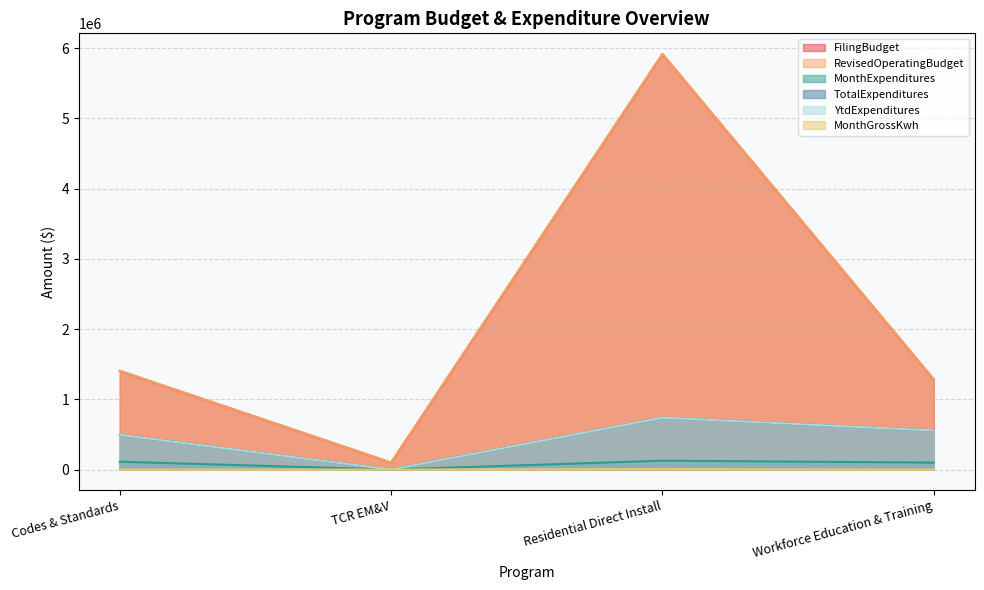

Reading left to right, extract all data points from this chart.

FilingBudget: 1404181	98310	5914078	1280298
RevisedOperatingBudget: 1404181	98310	5914078	1280298
MonthExpenditures: 111735	0	126231	99011
TotalExpenditures: 494185	0	738460	556094
YtdExpenditures: 494185	0	738460	556094
MonthGrossKwh: 0	0	7347	0